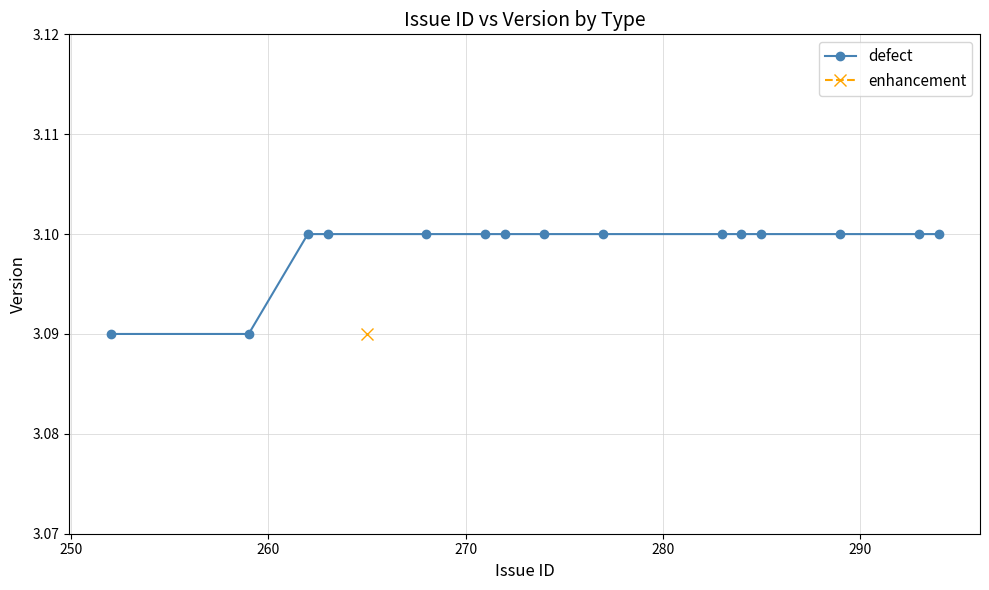

Reading left to right, transcribe all the data shown in this chart.

3.1	3.1	3.1	3.1	3.1	3.1	3.1	3.1	3.1	3.1	3.1	3.1	3.1	3.1	3.1